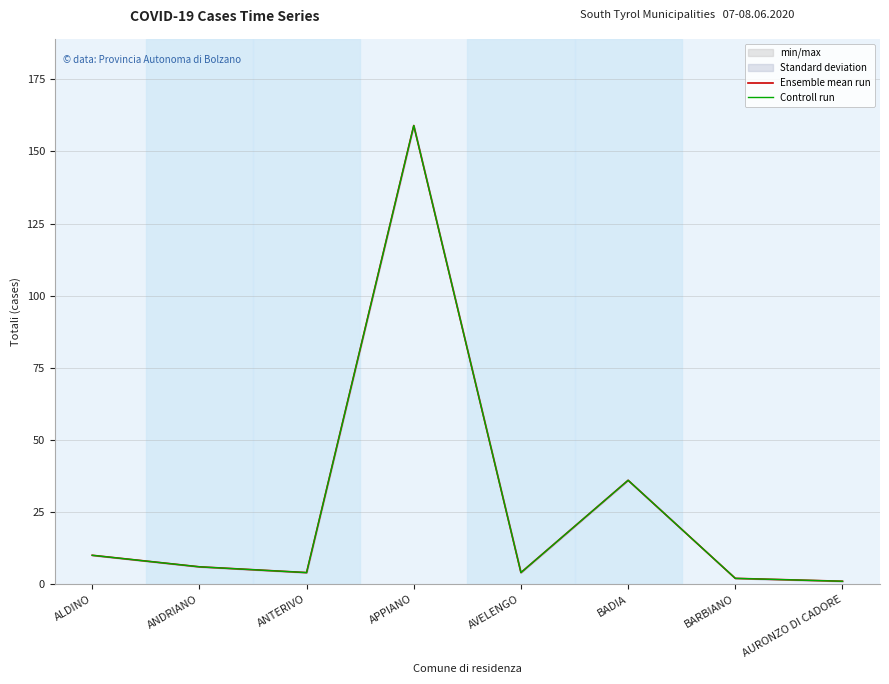

In Controll run, how many points are higher than both neighbors (excluding endpoints)?

2